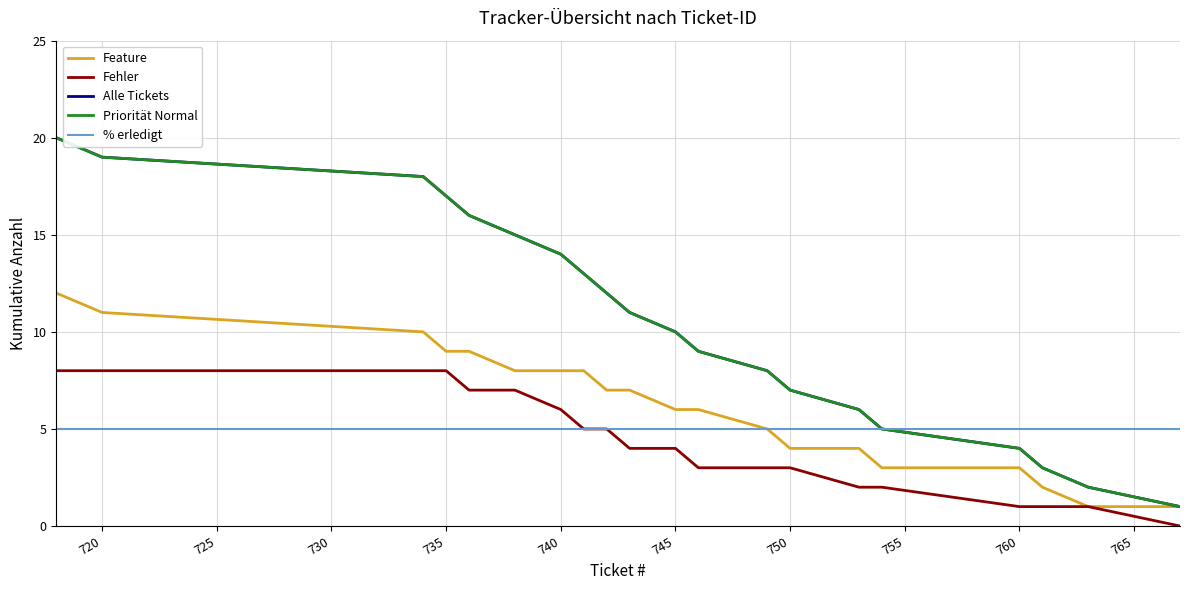

Does the chart display data point markers on the line(s)?

No